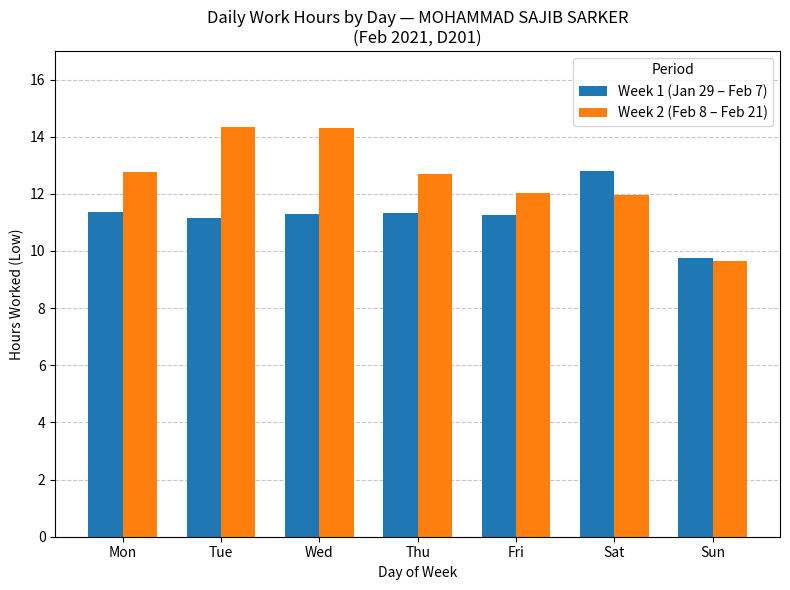

At Mon, list the series in order from smallest to largest.

Week 1 (Jan 29 – Feb 7), Week 2 (Feb 8 – Feb 21)